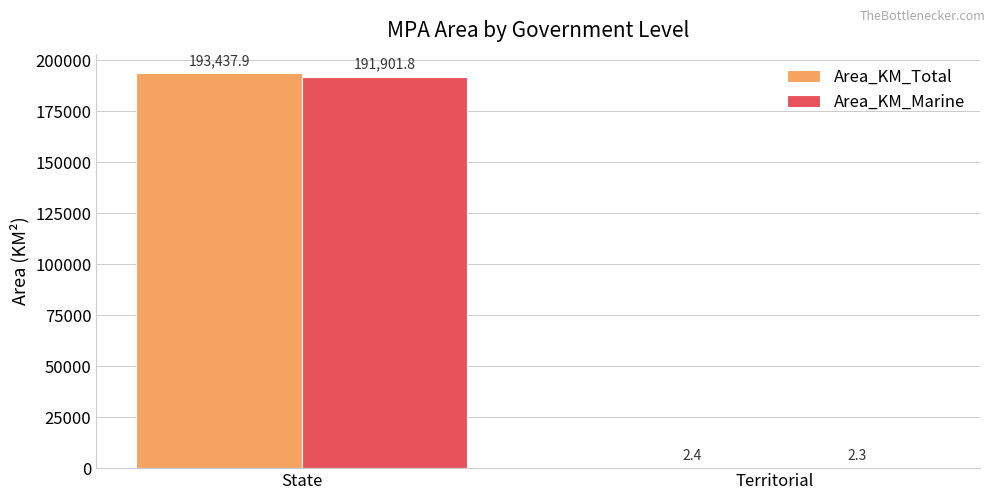

Between State and Territorial, which series saw the biggest shift?

Area_KM_Total